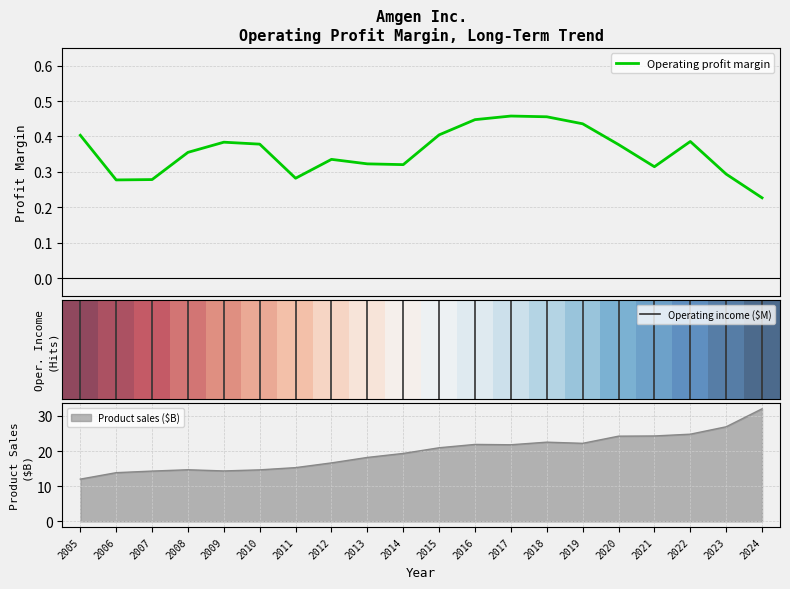

Which has a higher value, 2014 or 2022?

2022